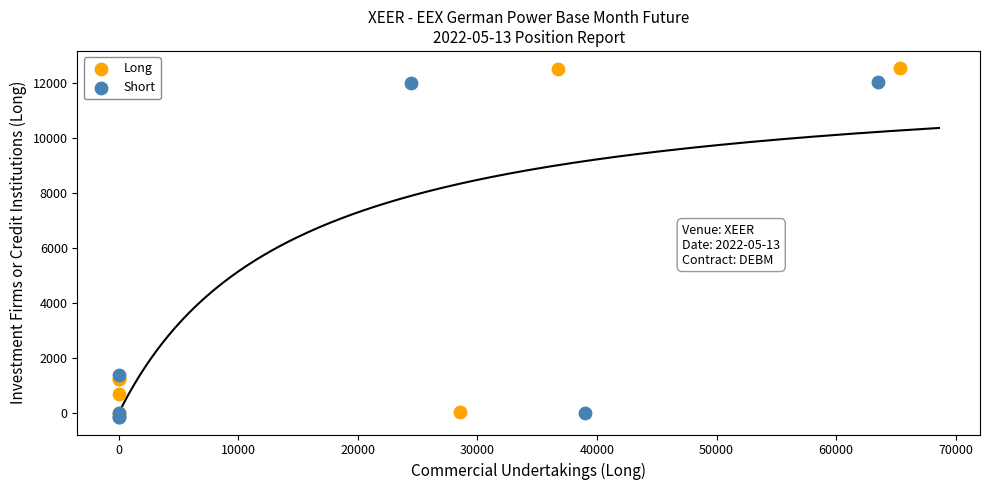

What are all the series names shown in the legend?

Long, Short